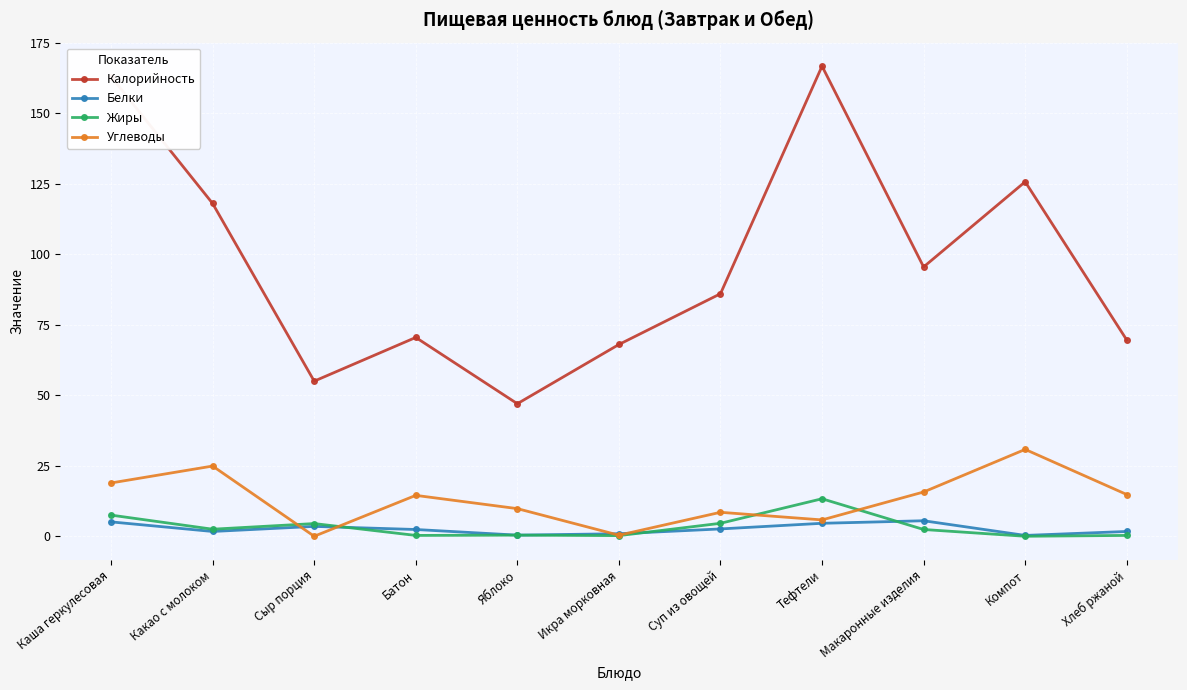

Which series changed the most between Каша геркулесовая and Макаронные изделия?

Калорийность